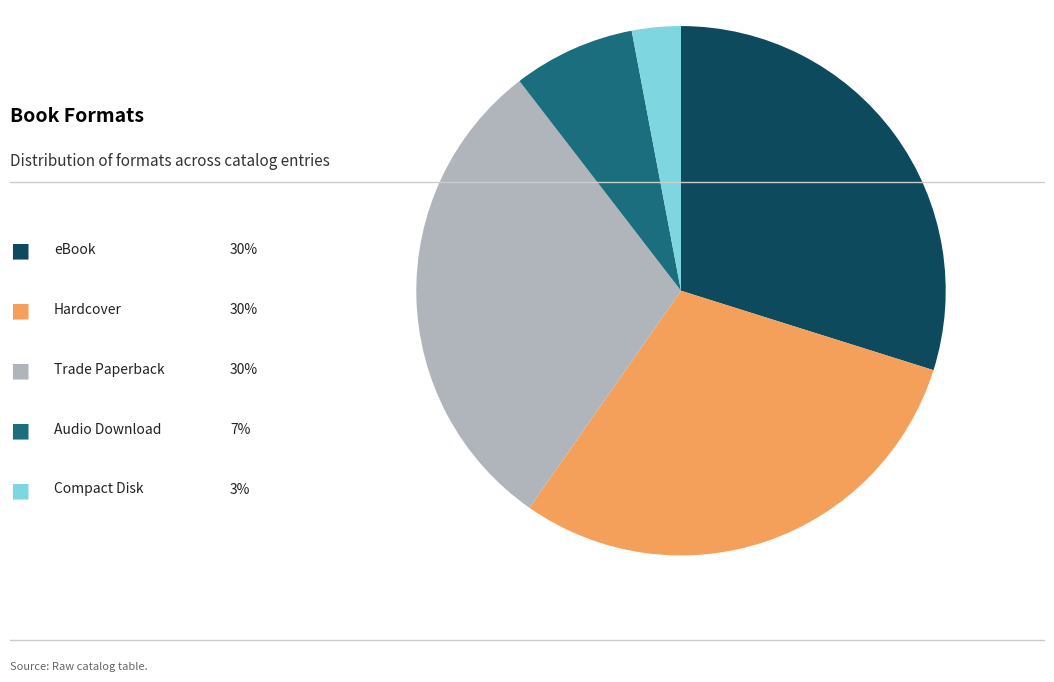

How many segments does this pie chart have?

5